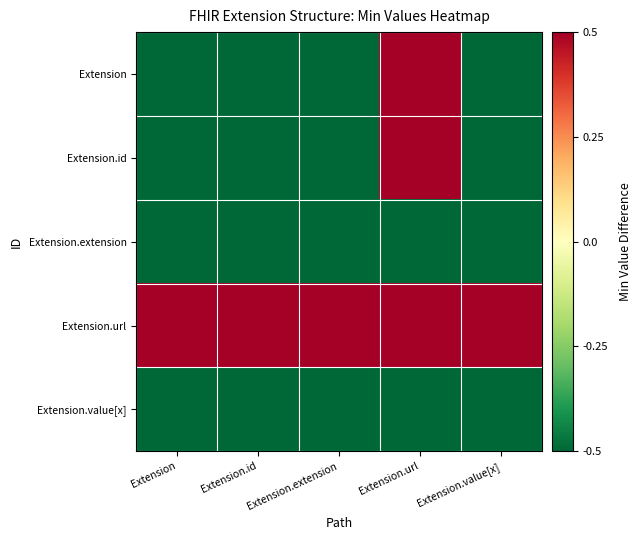

Reading left to right, extract all data points from this chart.

Extension: Extension=-0.5	Extension.id=-0.5	Extension.extension=-0.5	Extension.url=0.5	Extension.value[x]=-0.5
Extension.id: Extension=-0.5	Extension.id=-0.5	Extension.extension=-0.5	Extension.url=0.5	Extension.value[x]=-0.5
Extension.extension: Extension=-0.5	Extension.id=-0.5	Extension.extension=-0.5	Extension.url=-0.5	Extension.value[x]=-0.5
Extension.url: Extension=0.5	Extension.id=0.5	Extension.extension=0.5	Extension.url=0.5	Extension.value[x]=0.5
Extension.value[x]: Extension=-0.5	Extension.id=-0.5	Extension.extension=-0.5	Extension.url=-0.5	Extension.value[x]=-0.5